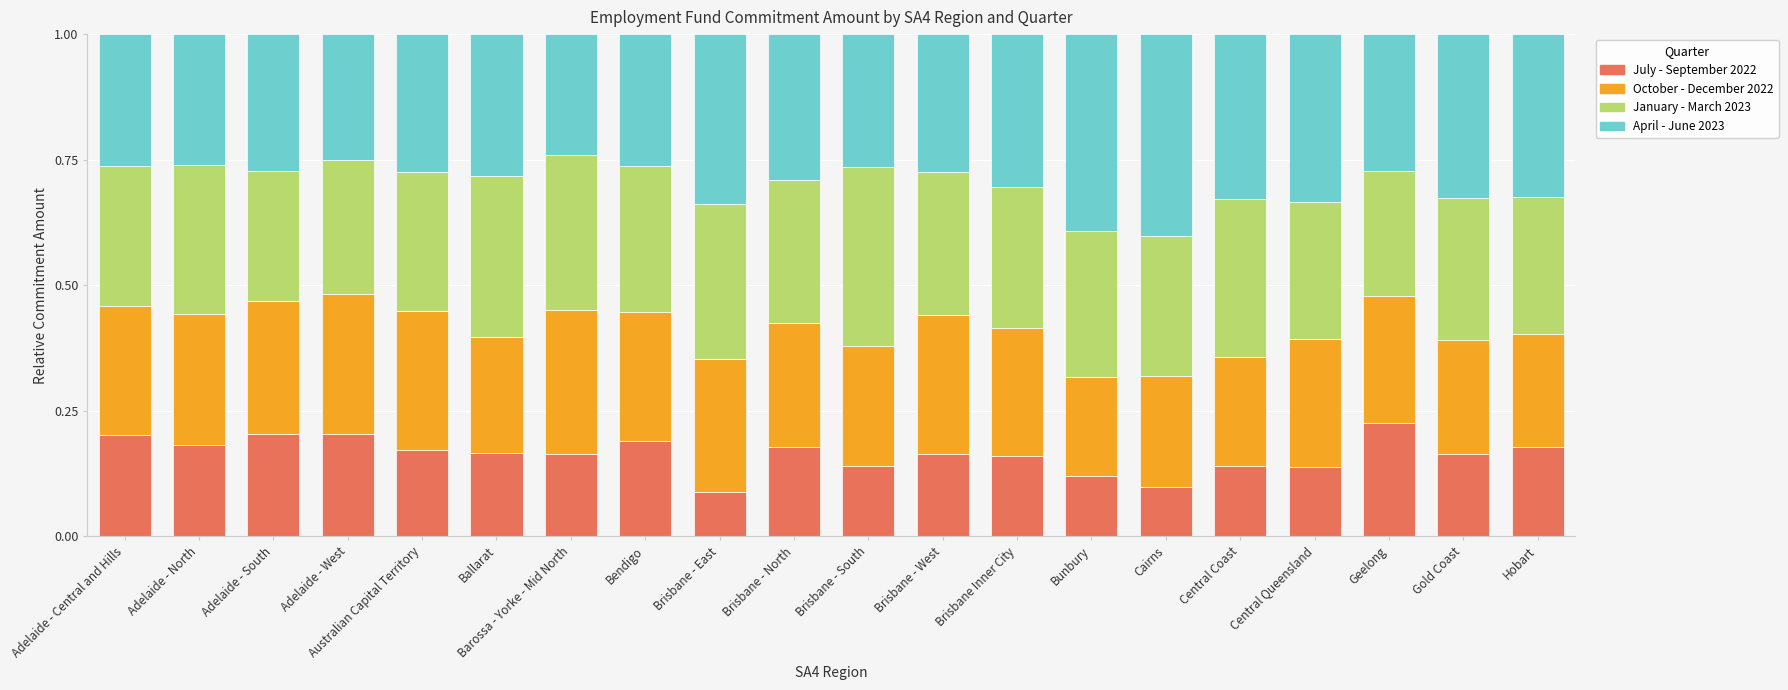

The July - September 2022 series shows 0.3 at Adelaide - North. True or false?

False